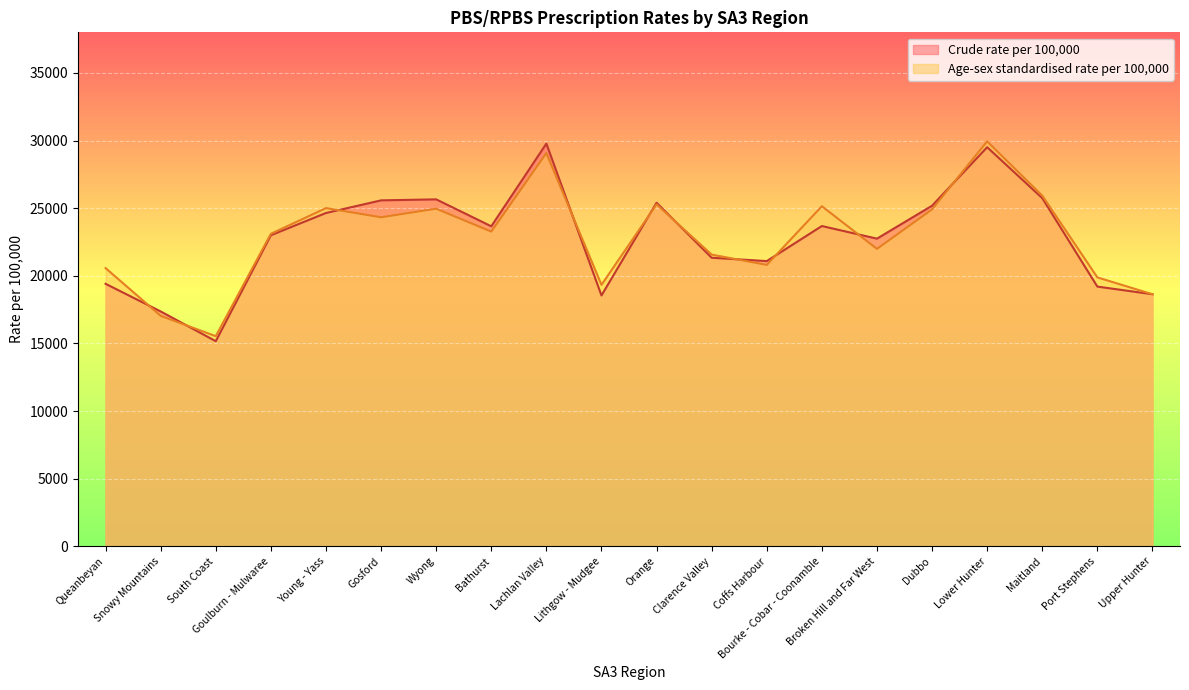

How many interior local valleys does the Age-sex standardised rate per 100,000 series have?

6